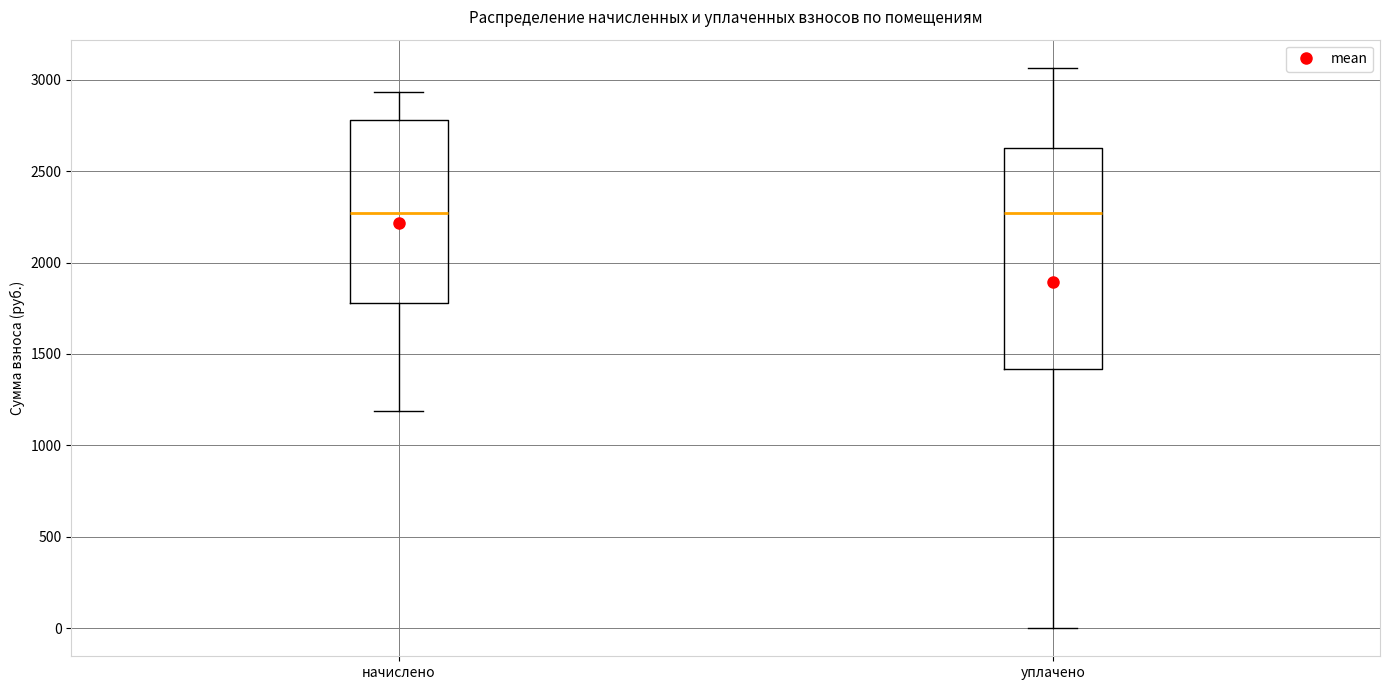

Reading left to right, transcribe this box plot: for each box, give where its median line is, the range the box spans, and where its two whiskers end, as read against the y-axis. The values are not printed on the chart, so give them approximately, as read against the axis.

начислено: median 2250, box 1800 to 2800, whiskers 1200 to 2950
уплачено: median 2250, box 1400 to 2650, whiskers 0 to 3050